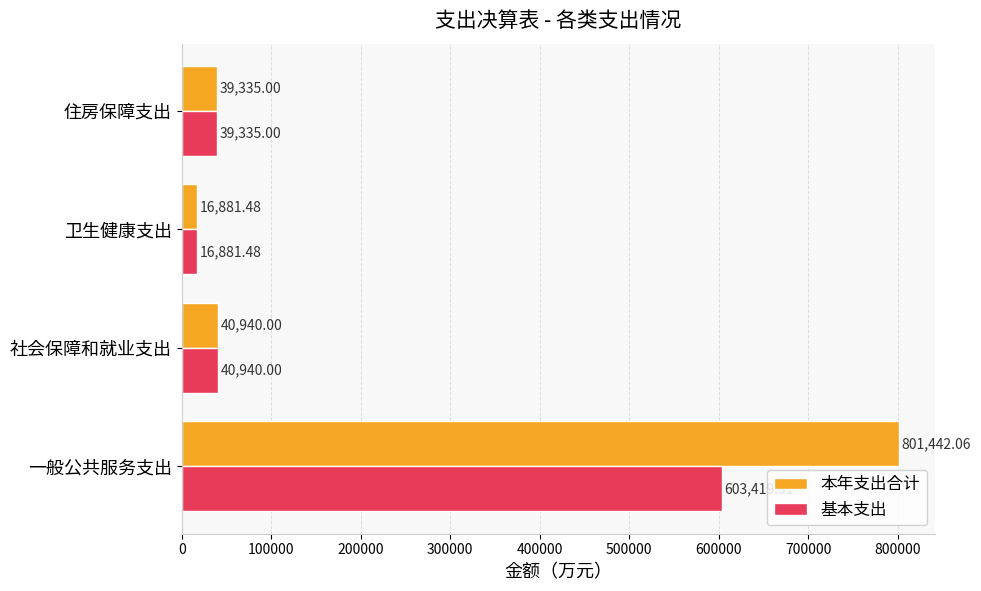

What is the total value across all series at 住房保障支出?

78670.0